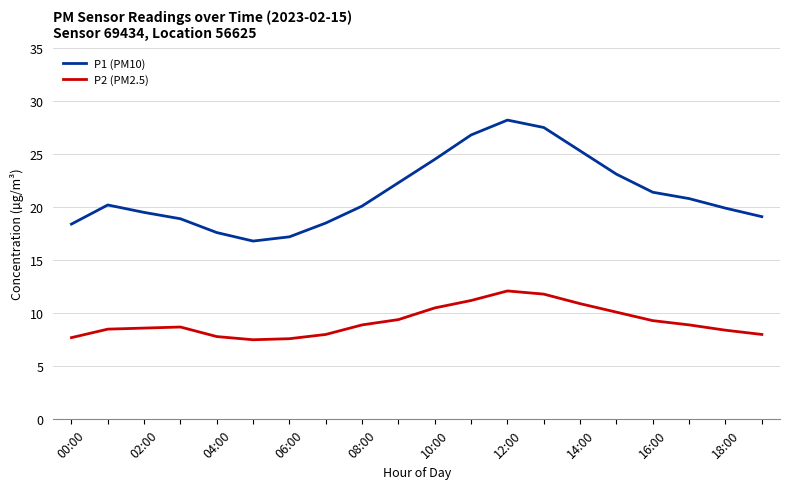

What is the sum of all P2 (PM2.5) values?

183.9